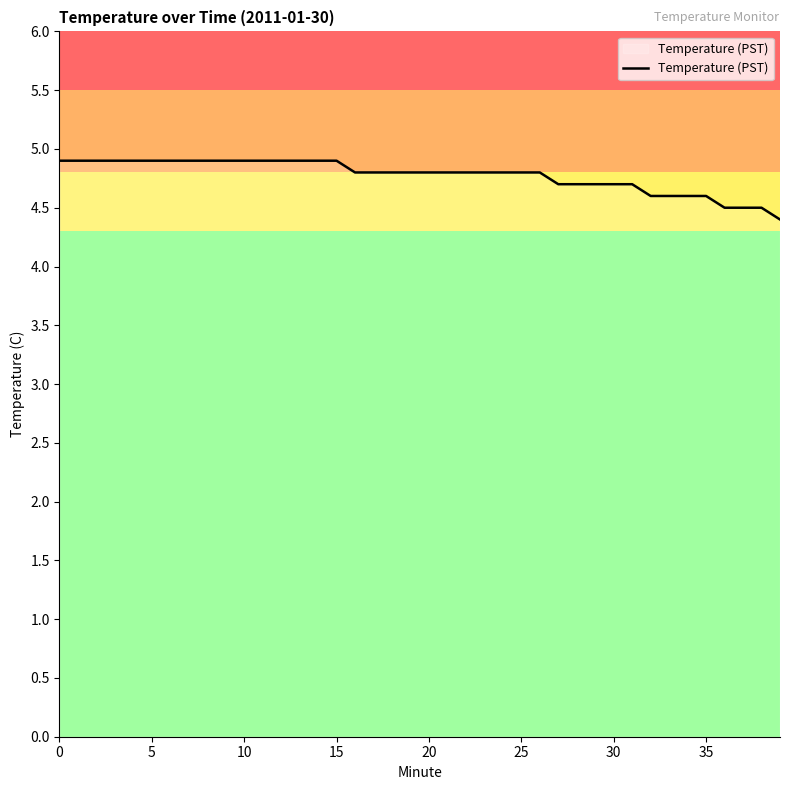

What is the difference between the maximum and minimum values?

0.5